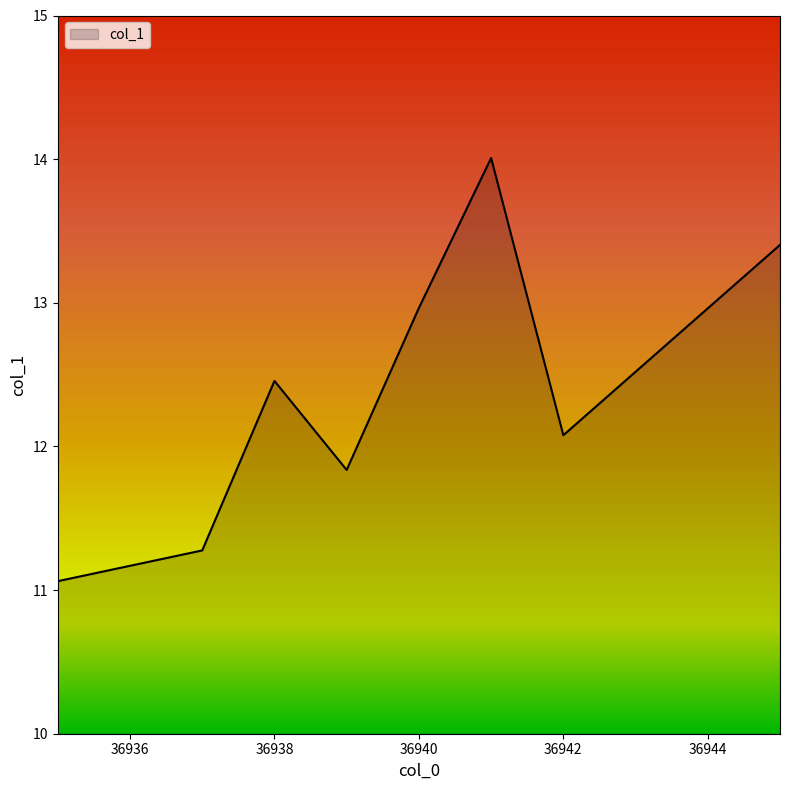

What is the sum of all values?

99.1